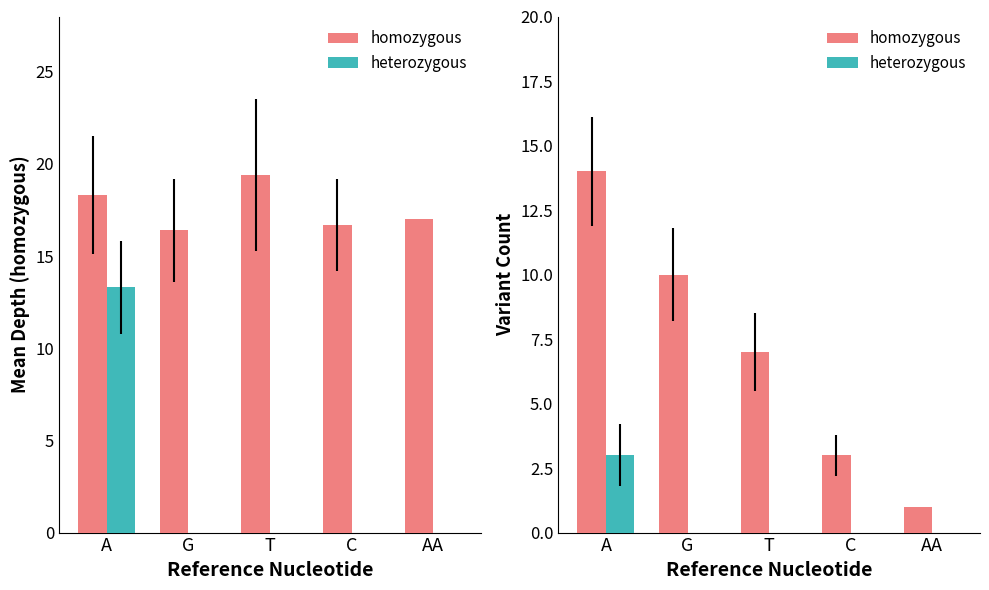

List the labels in order of heterozygous value, smallest first.

G, T, C, AA, A